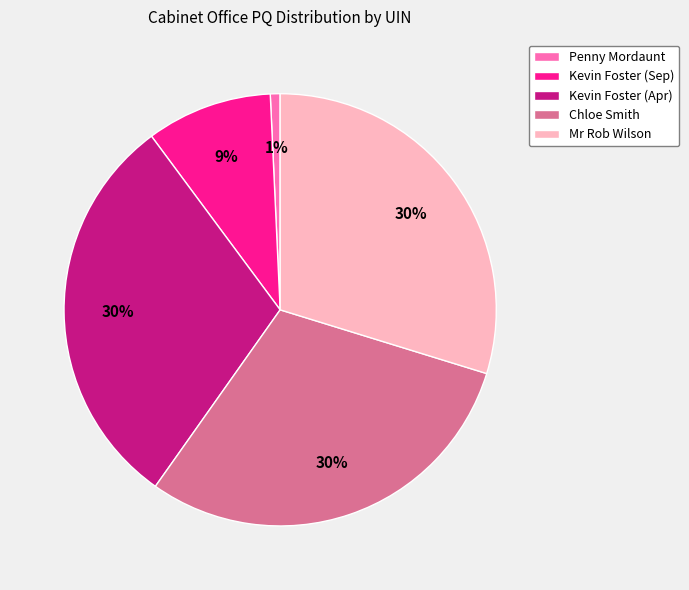

What percentage is the Penny Mordaunt slice, to the nearest percent?

1%